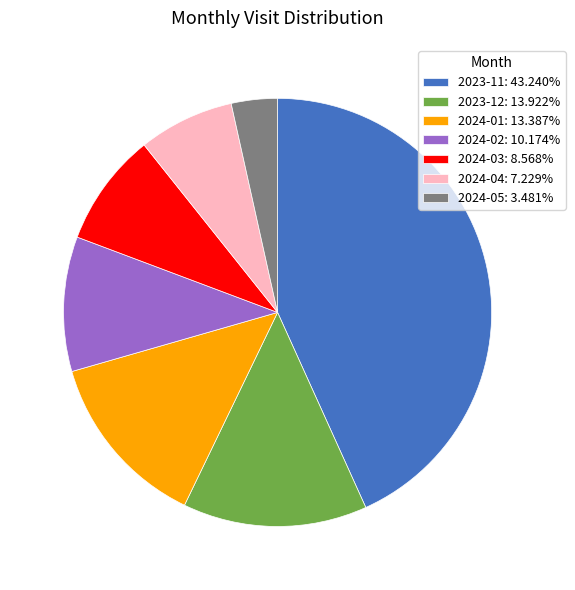

Between 2024-01 and 2024-02, which is larger?

2024-01